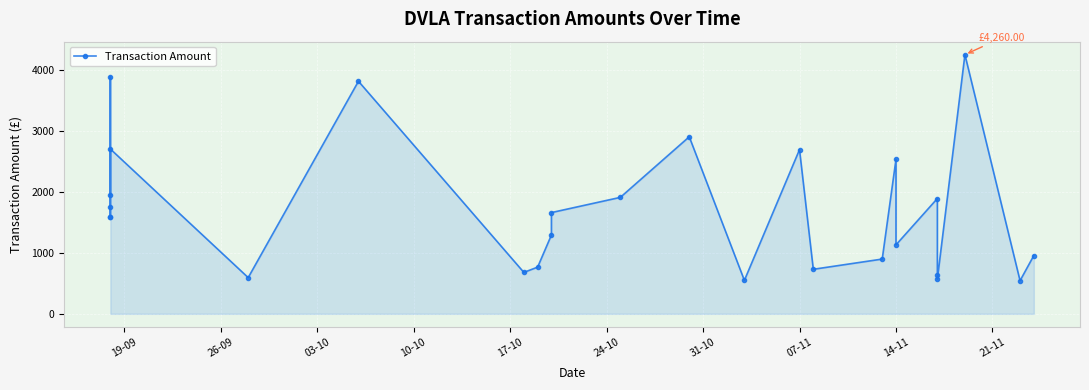

Reading left to right, transcribe all the data shown in this chart.

1949.0	3900.0	1594.1	1596.0	1749.0	2709.0	595.2	3822.3	680.9	767.5	1295.3	1664.0	1914.0	2910.0	550.0	2698.8	732.0	900.0	2540.7	1134.0	1895.2	637.0	568.8	4260.0	544.9	958.1